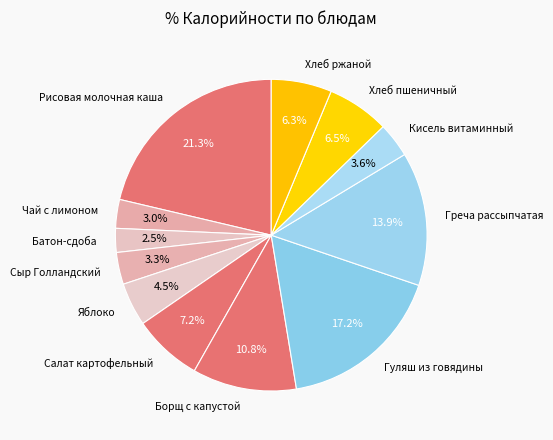

Is it true that Борщ с капустой is 11% of the pie?

True